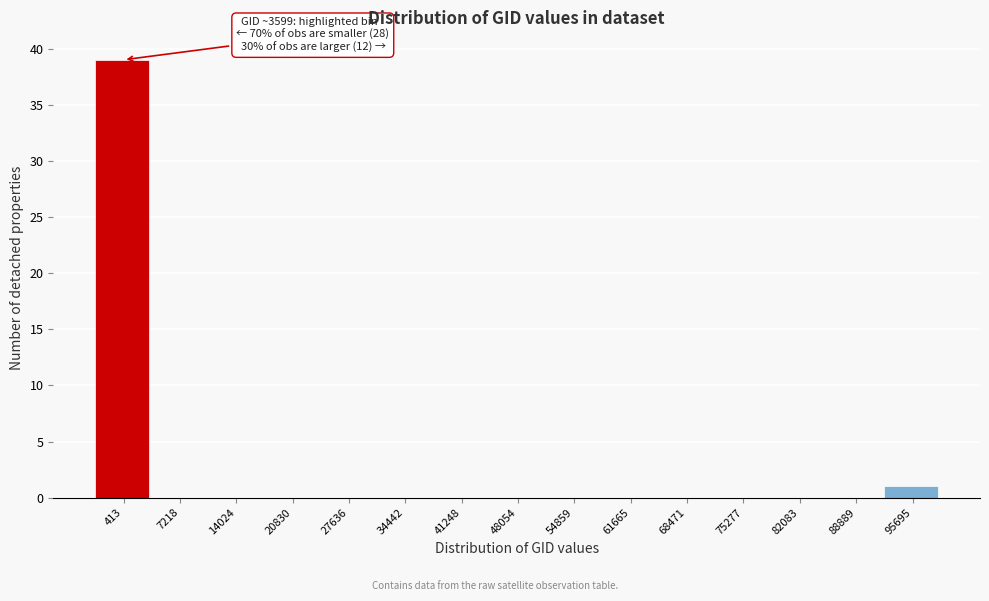

Reading right to left, extract all data points from this chart.

95695=1	88889=0	82083=0	75277=0	68471=0	61665=0	54859=0	48054=0	41248=0	34442=0	27636=0	20830=0	14024=0	7218=0	413=39